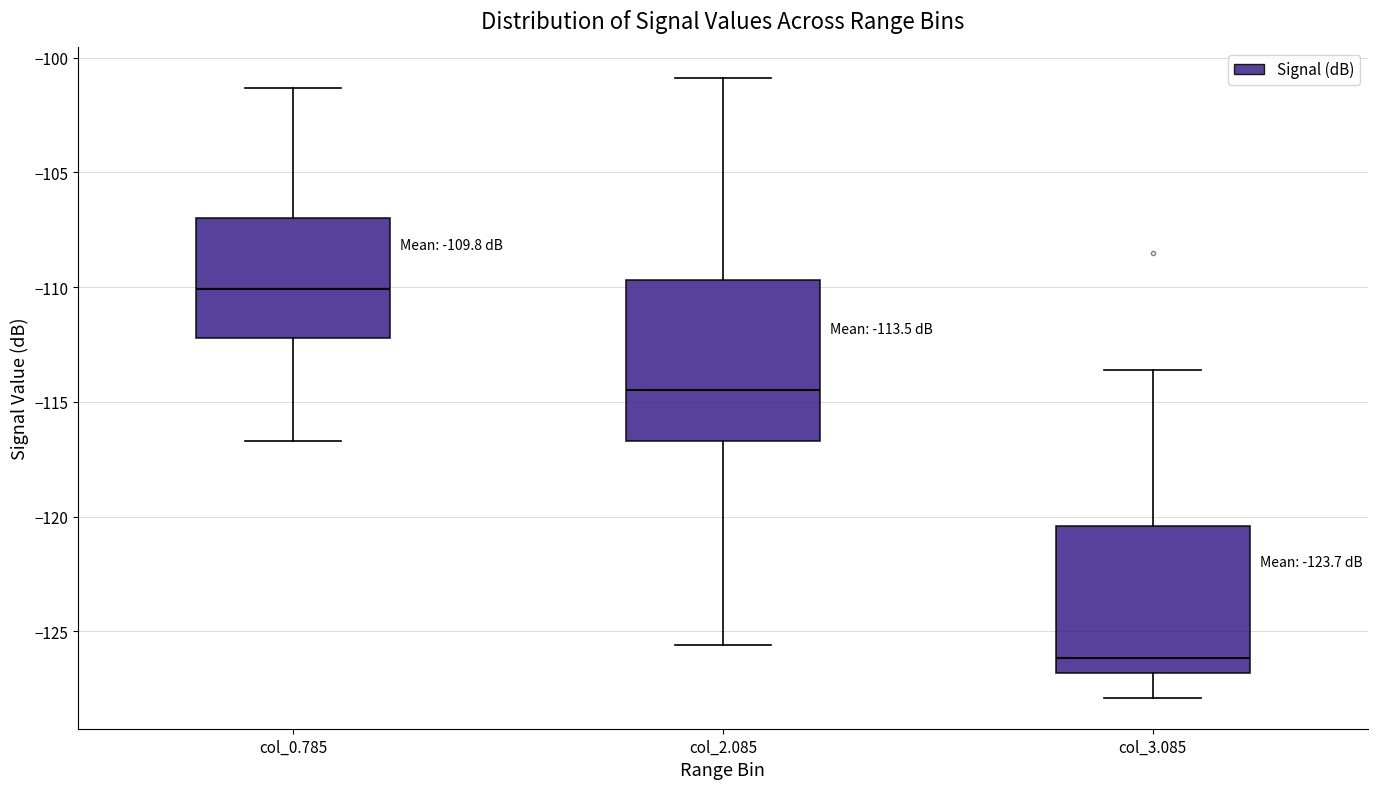

Which box's median line is the highest?

col_0.785